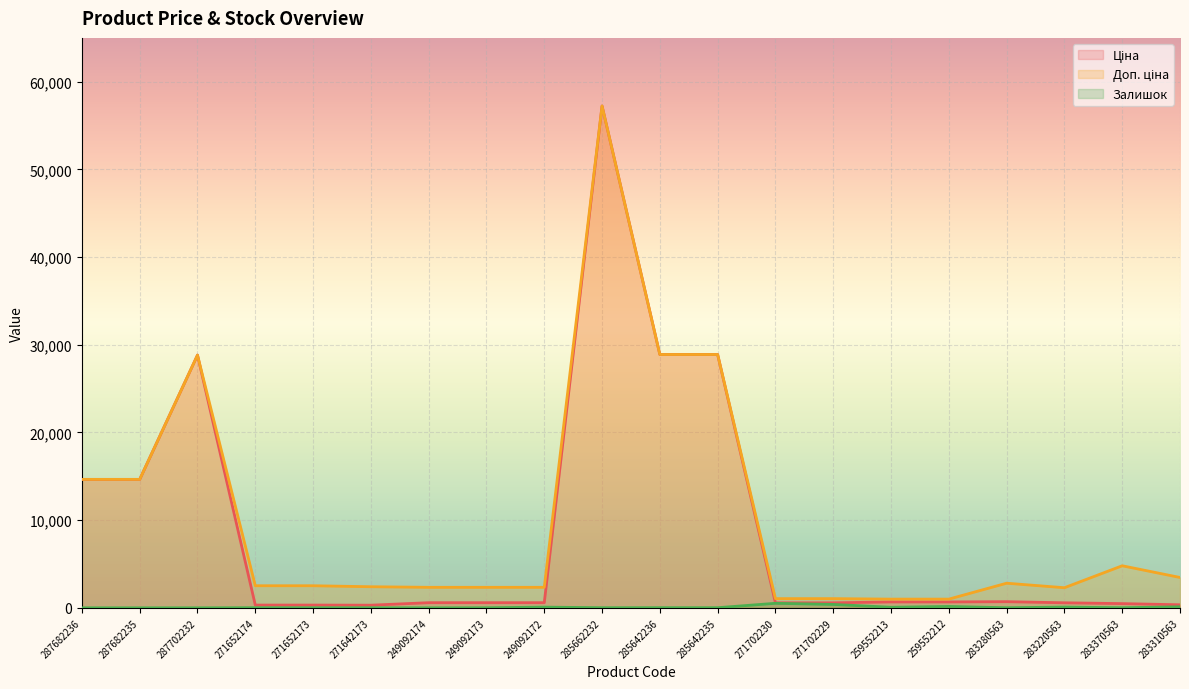

Reading right to left, list all the values displayed in this chart.

Ціна: 346.3	479.6	573.2	701.9	672.1	672.1	571.6	571.6	28890.3	28890.3	57235.5	584.9	584.9	584.9	300.6	314.7	314.7	28821.8	14649.6	14649.6
Доп. ціна: 3462.7	4796.4	2292.9	2807.6	992.7	992.7	1048.0	1048.0	28890.3	28890.3	57235.5	2339.7	2339.7	2339.7	2405.2	2517.5	2517.5	28821.8	14649.6	14649.6
Залишок: 120.0	10.0	86.0	9.0	157.0	65.0	387.0	516.0	14.0	17.0	13.0	81.0	8.0	0.0	9.0	9.0	14.0	0.0	0.0	0.0